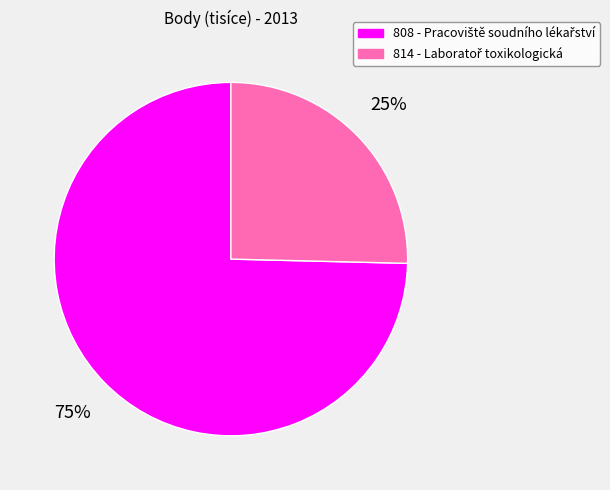

To the nearest percent, what is the average slice percentage?

50%